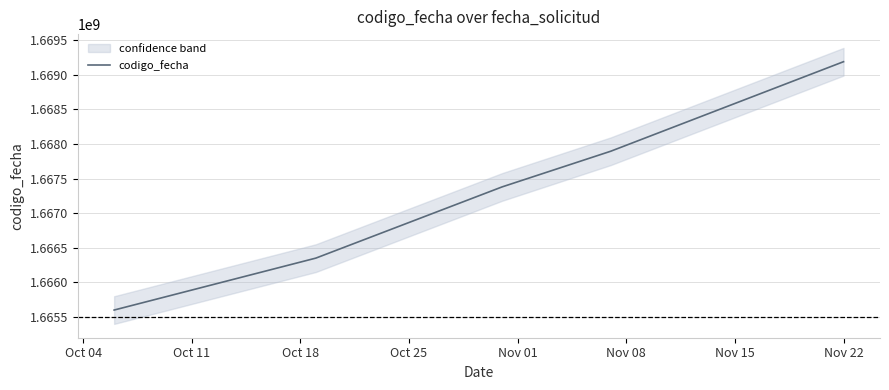

How many data points are above 1667379847?

2